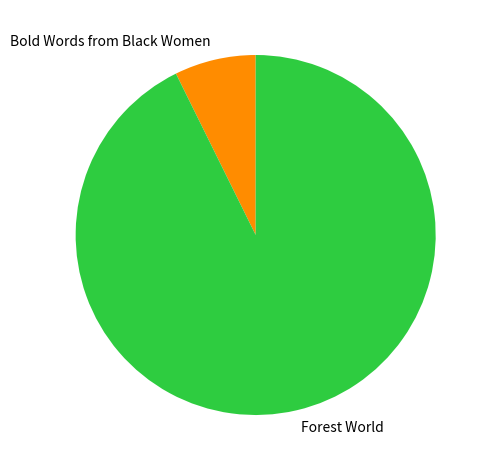

True or false: Forest World accounts for 93% of the total.

True